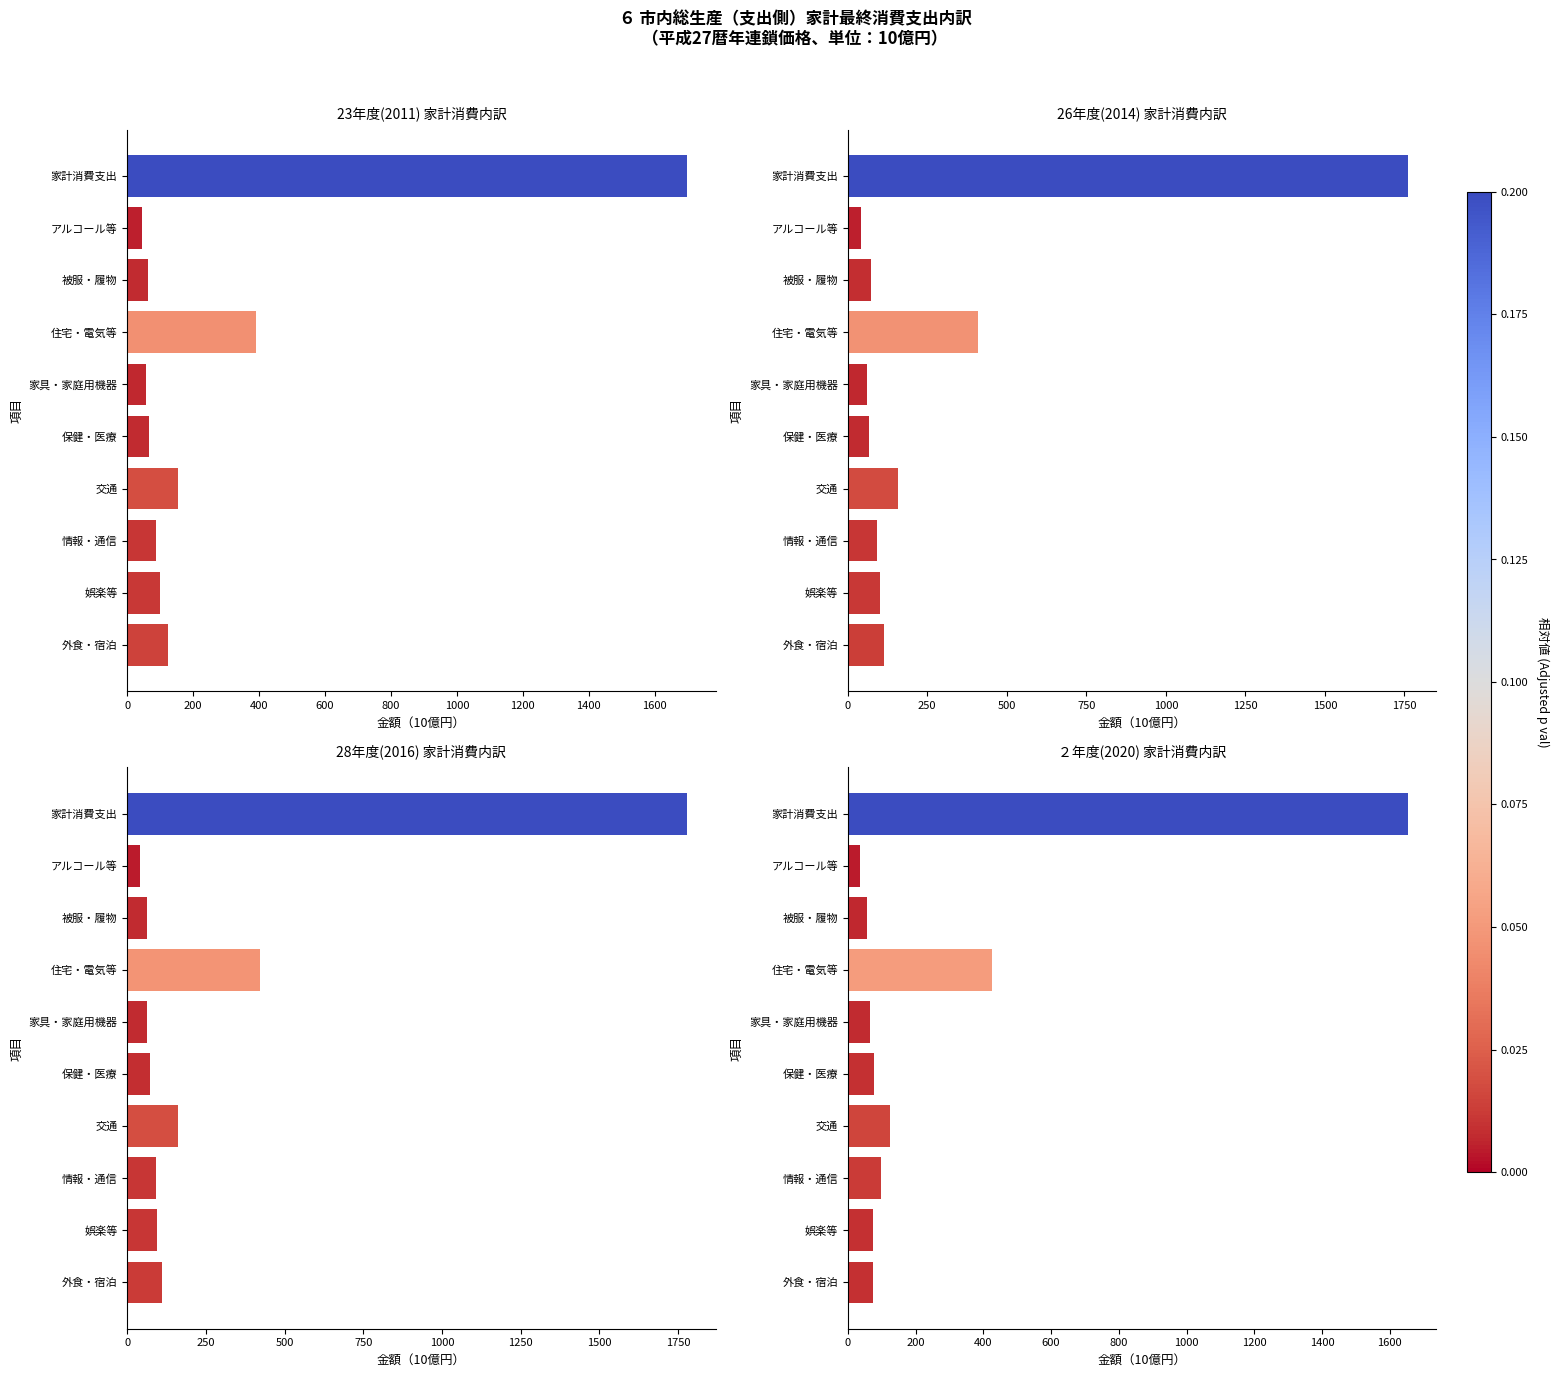

What are all the series names shown in the legend?

23年度(2011) 家計消費内訳, 26年度(2014) 家計消費内訳, 28年度(2016) 家計消費内訳, ２年度(2020) 家計消費内訳